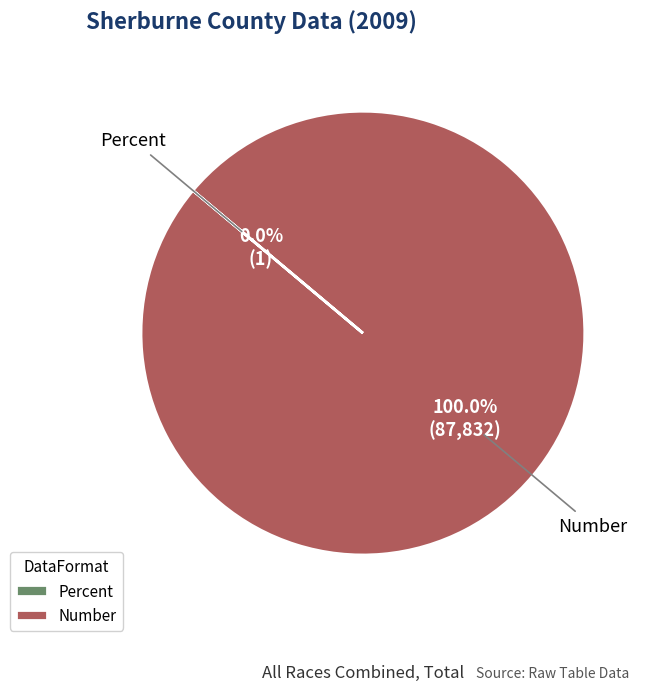

Which category accounts for the majority?

Number